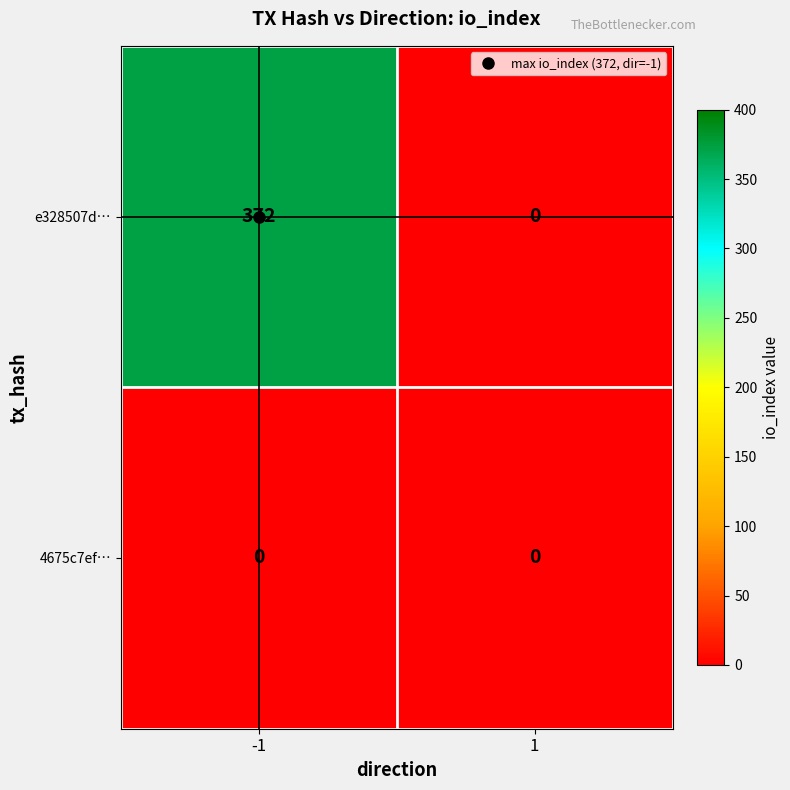

The value of e328507d… at -1 is 372. True or false?

True